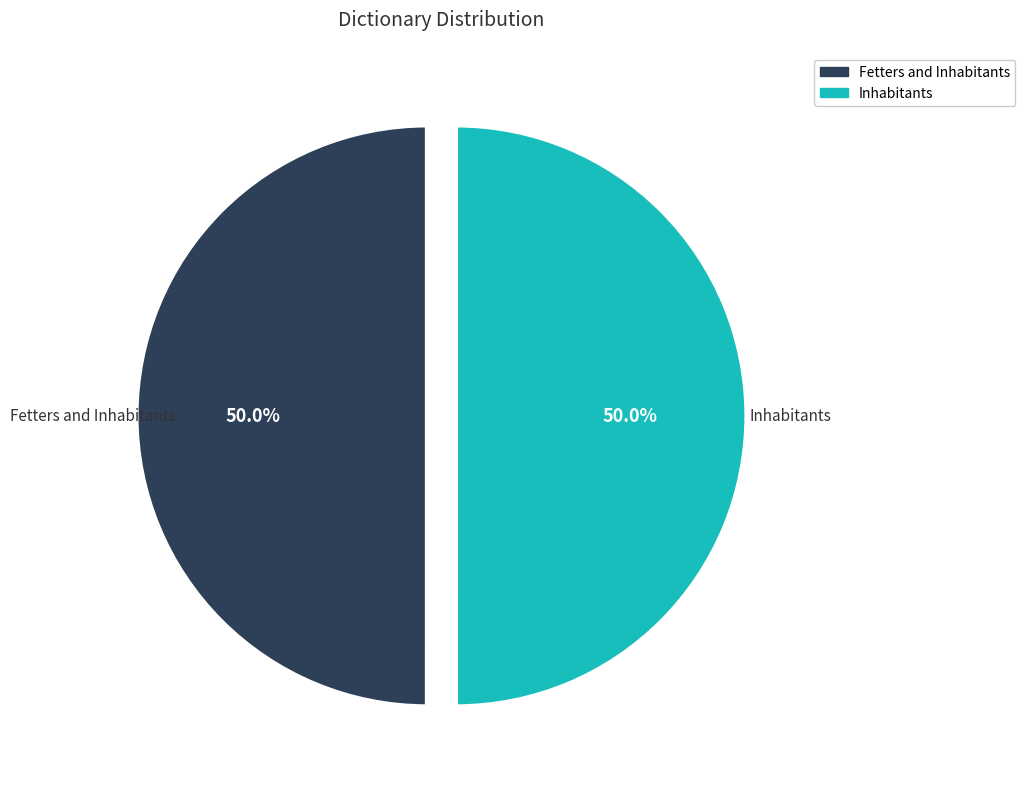

How many segments does this pie chart have?

2